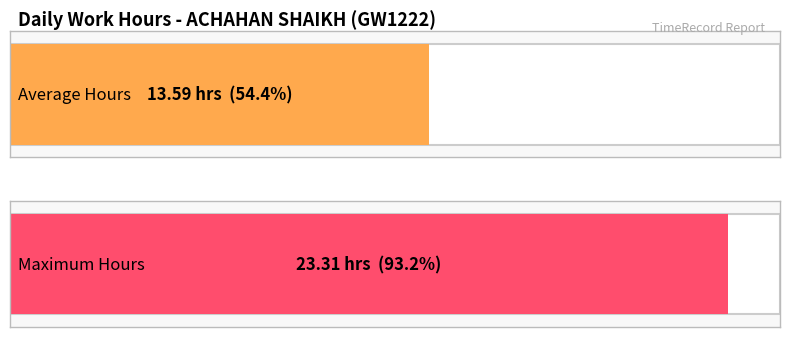

Is it true that Regular Hours equals 21.6 at 12?

False